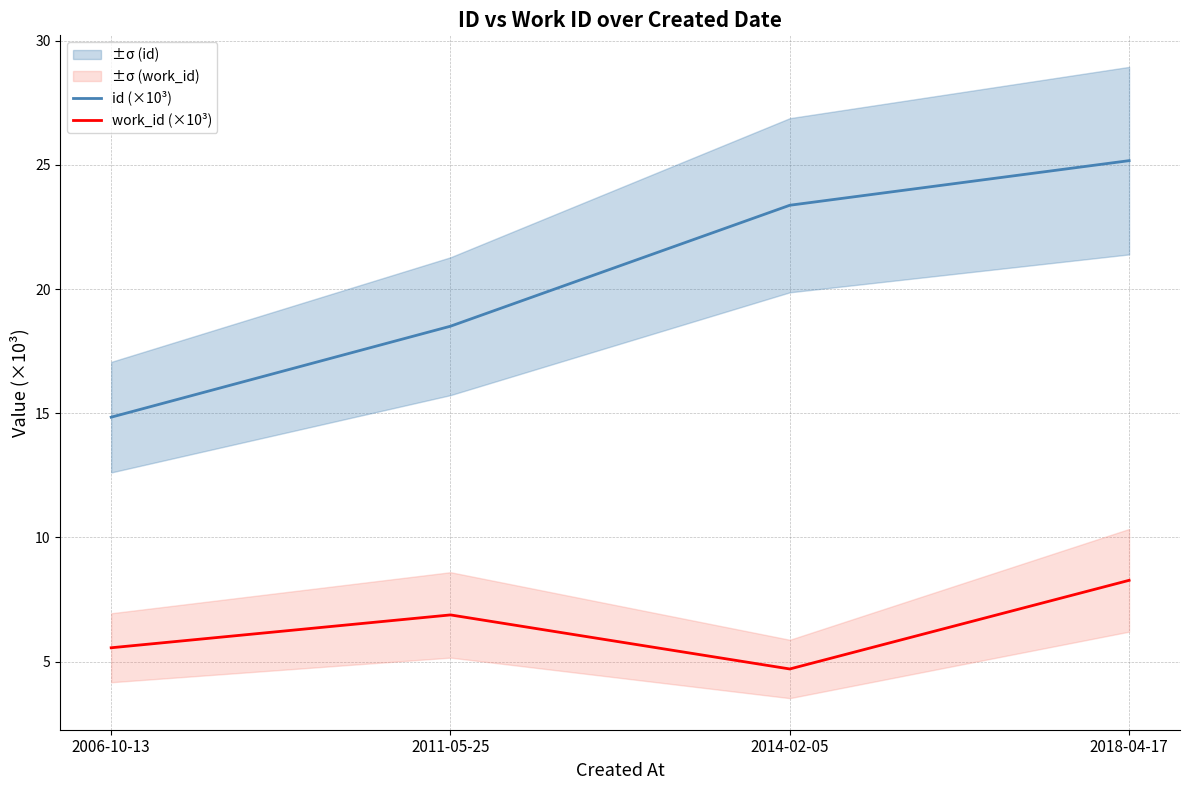

In work_id (×10³), how many points are higher than both neighbors (excluding endpoints)?

1